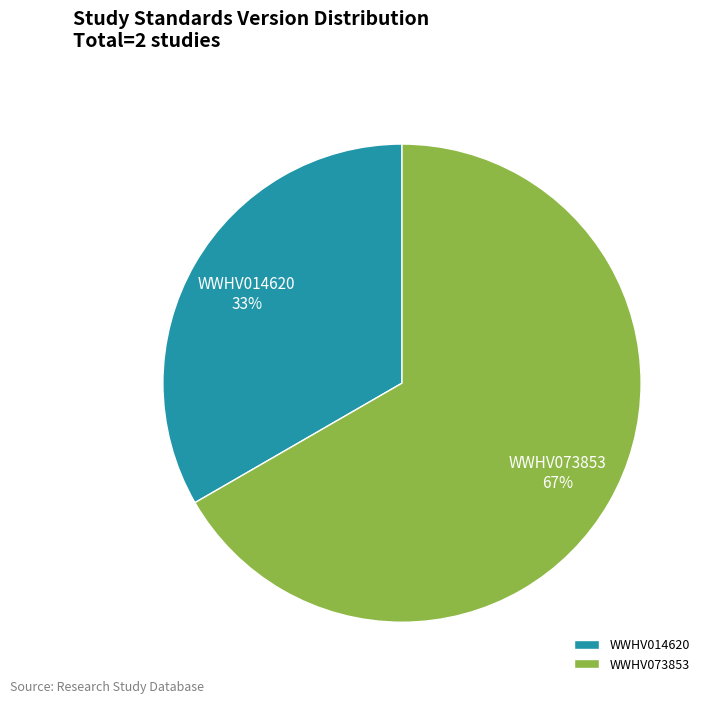

True or false: WWHV014620 accounts for 39% of the total.

False